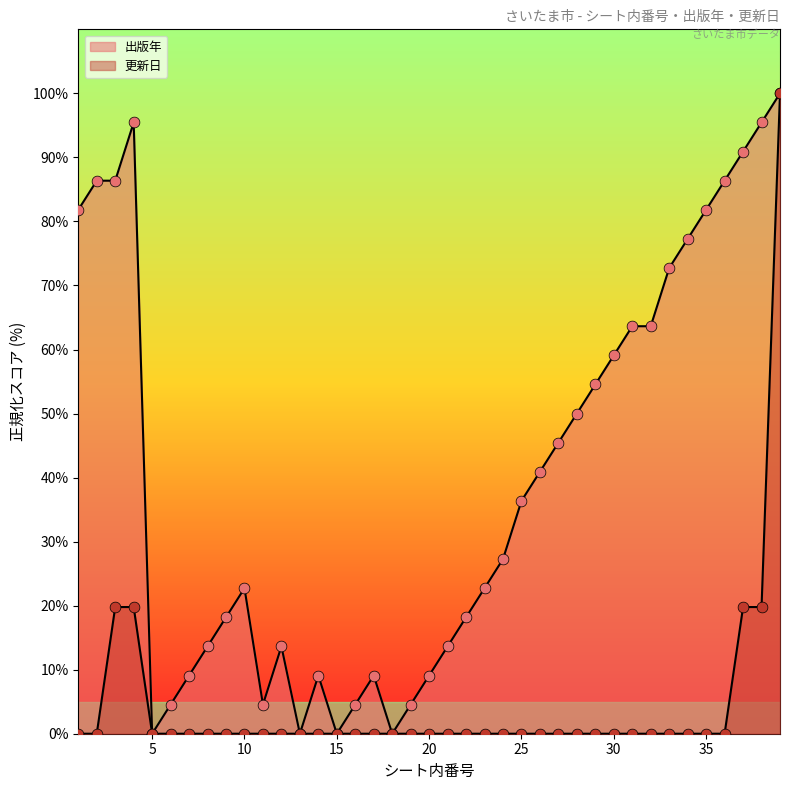

Which series contains the lowest Y value?

出版年